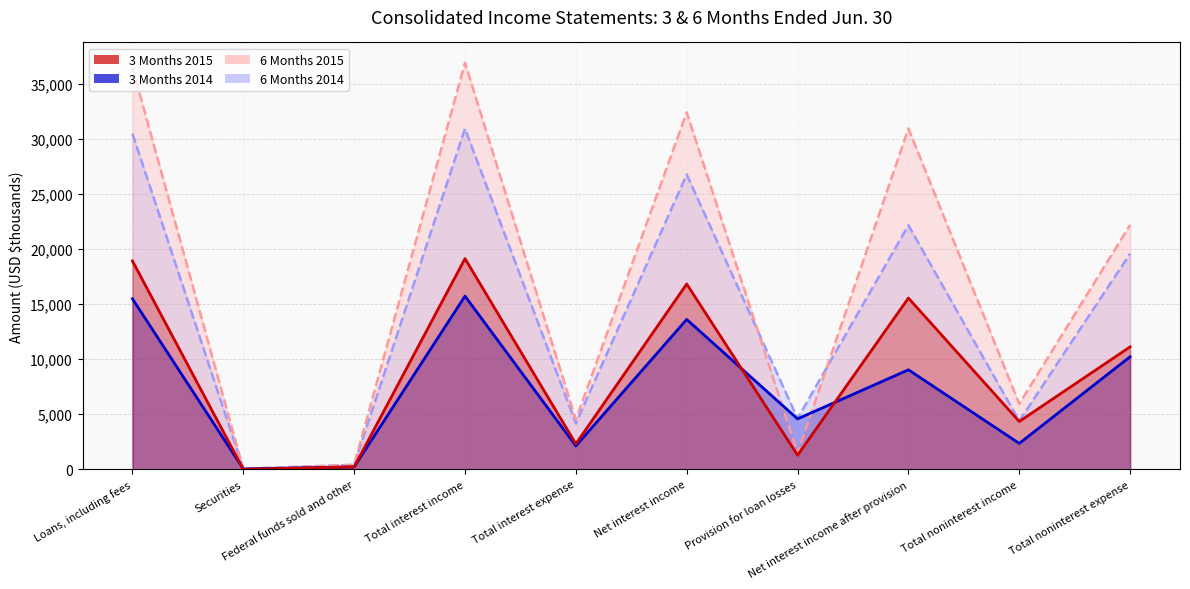

True or false: 3 Months 2015 has a value of 1 at Securities.

False